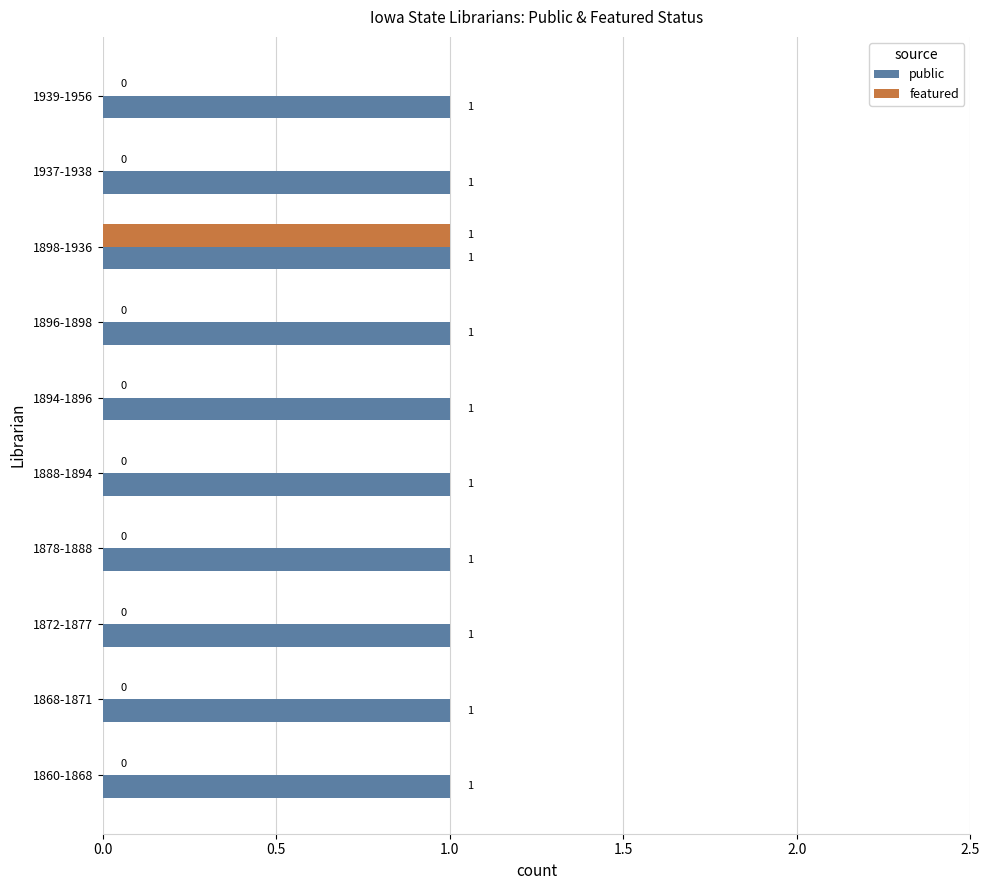

The public series shows 1 at 1896-1898. True or false?

True